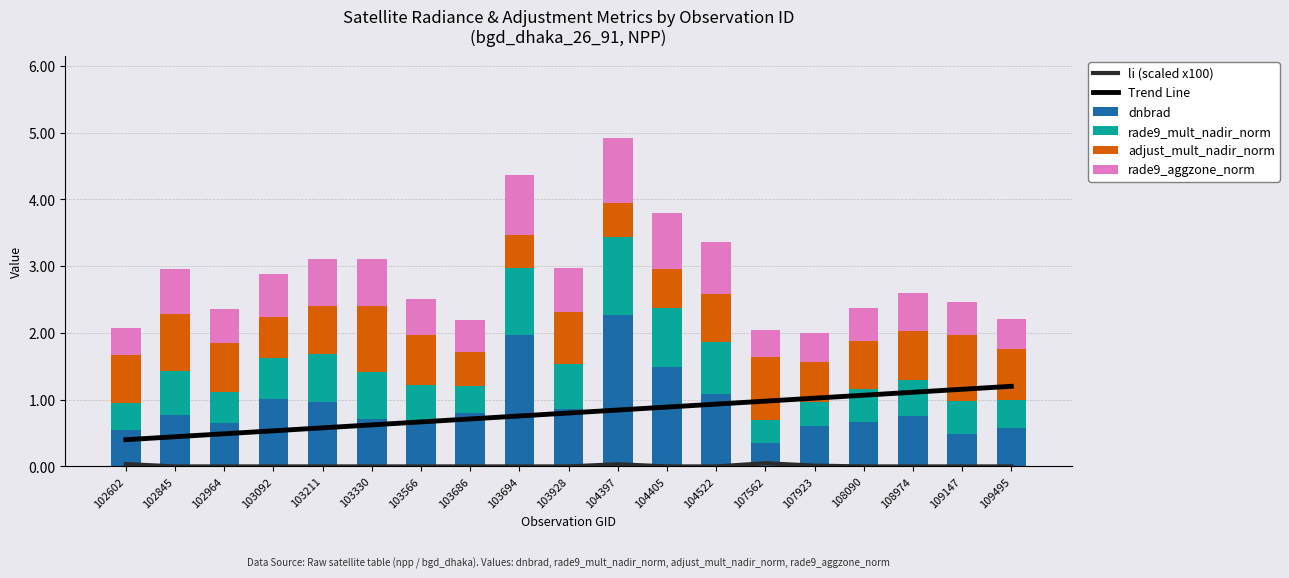

What is the difference between the rade9_aggzone_norm values at 102845 and 102602?

0.3